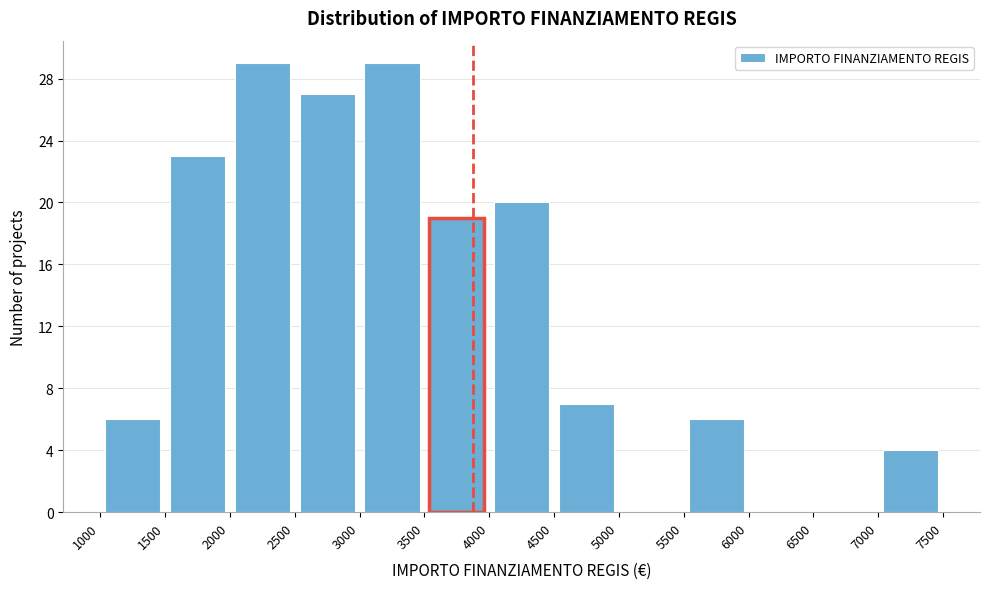

What is the height of the bar covering 1000 to 1500 on the x-axis? The values are not printed on the chart, so give them approximately, as read against the axis.

6